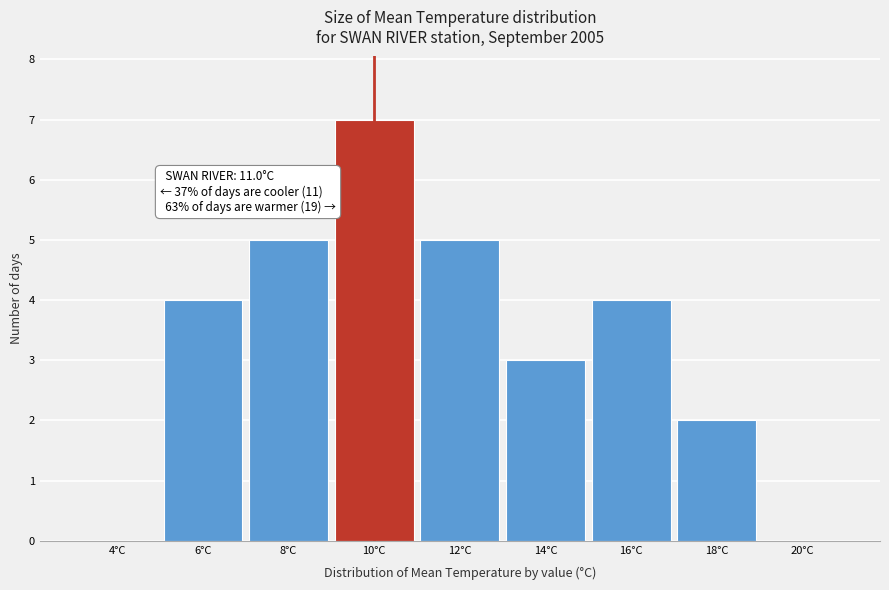

Approximately how many times larger is the value at 18°C compared to 12°C?

0.4